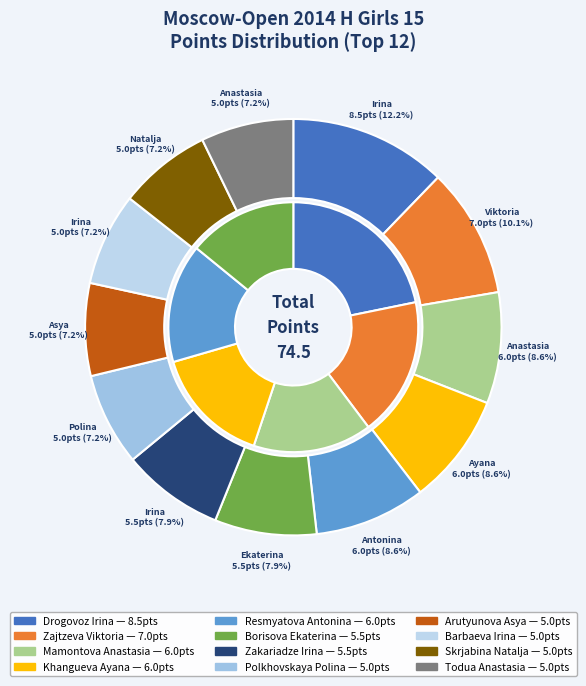

Does Skrjabina Natalja represent more than half of the total?

No